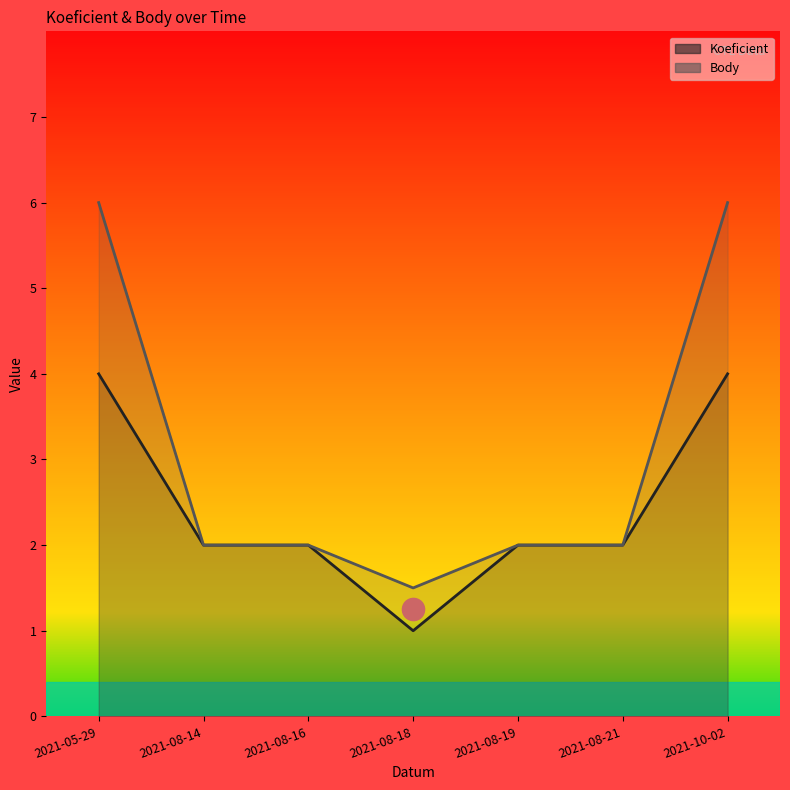

Which series has the largest total across all categories?

Body